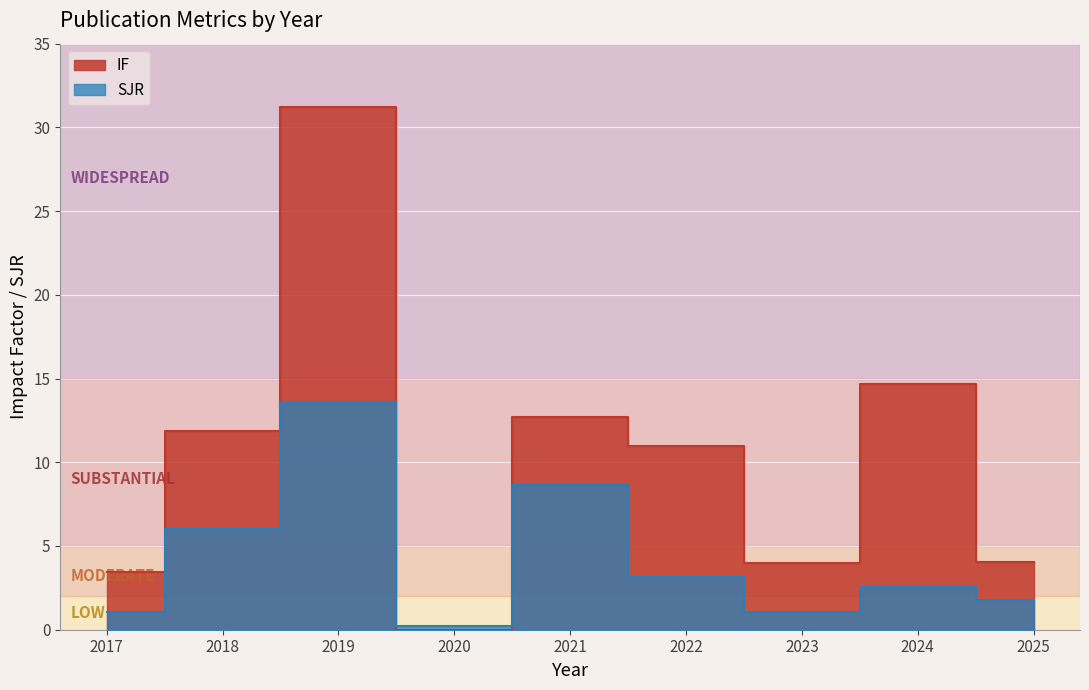

Read the SJR value at 2018.

6.0